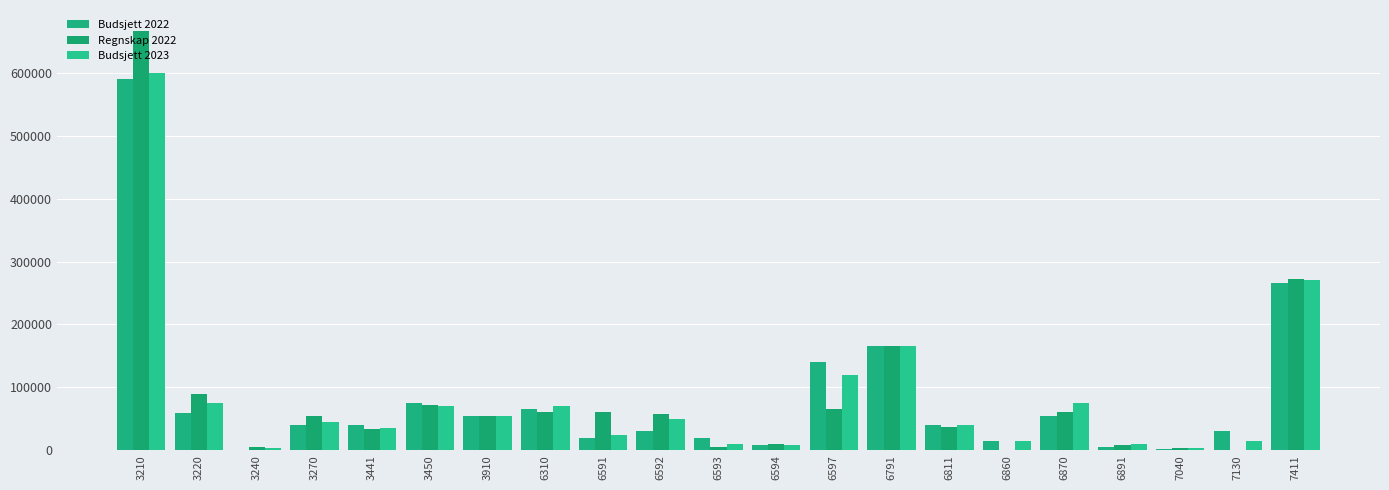

At which label does Budsjett 2023 first exceed 45000?

3210